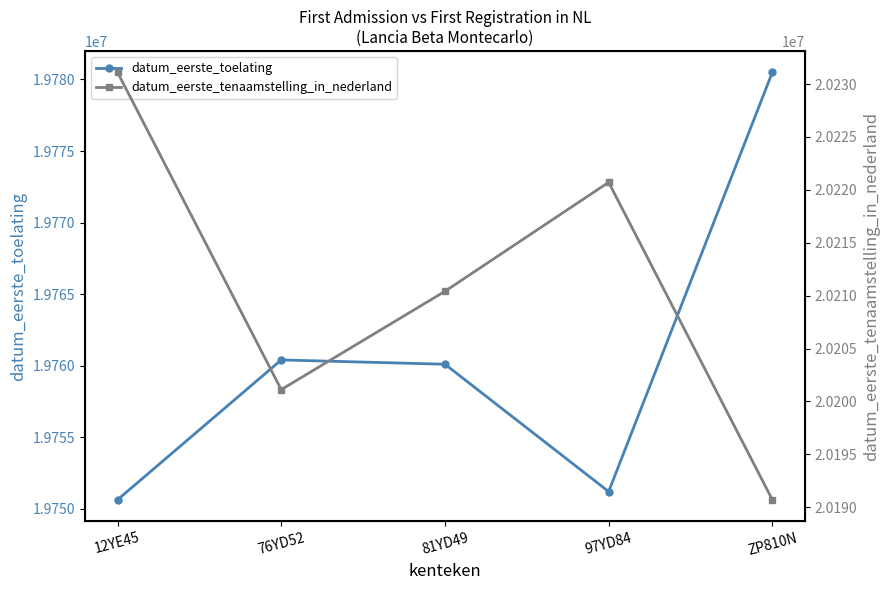

The value of datum_eerste_toelating at 97YD84 is 33505410. True or false?

False